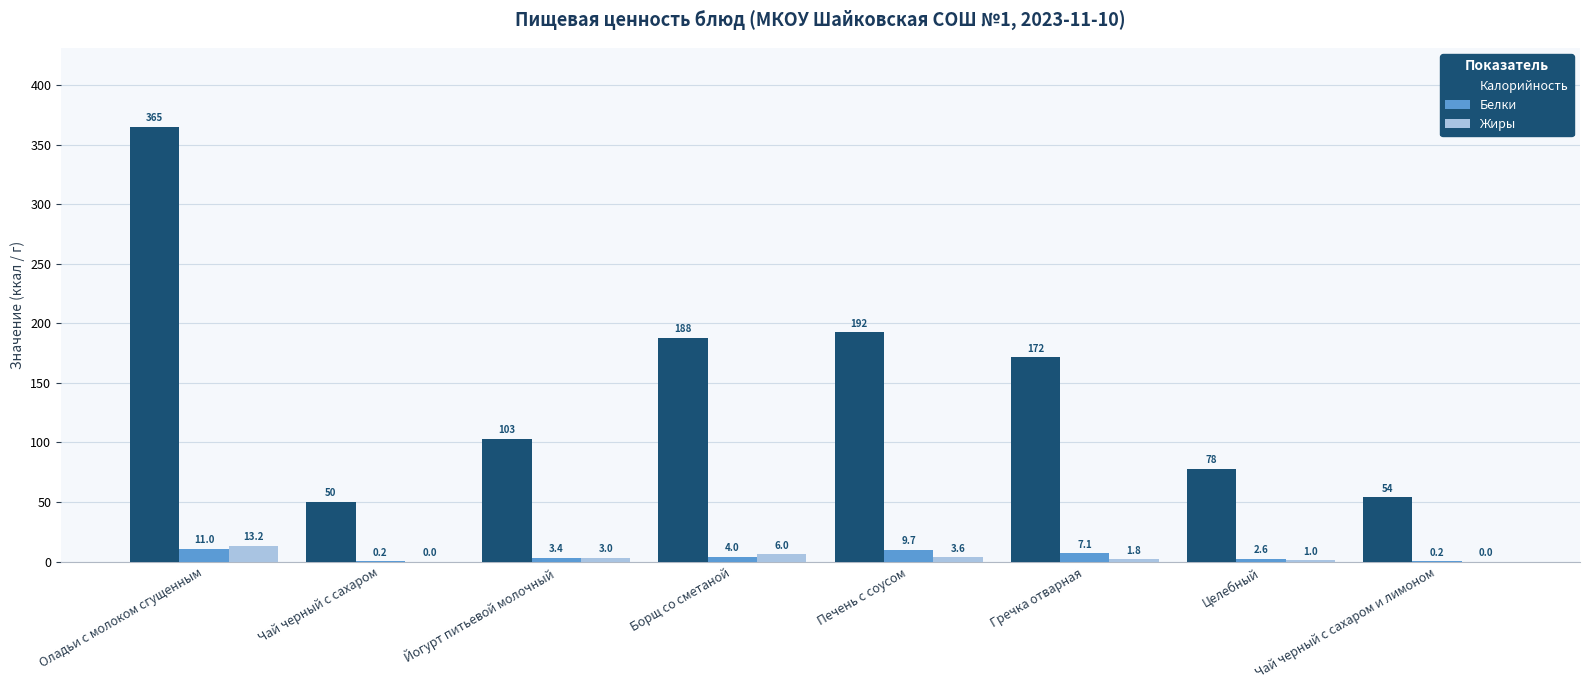

True or false: Жиры has a value of 1.8 at Гречка отварная.

True